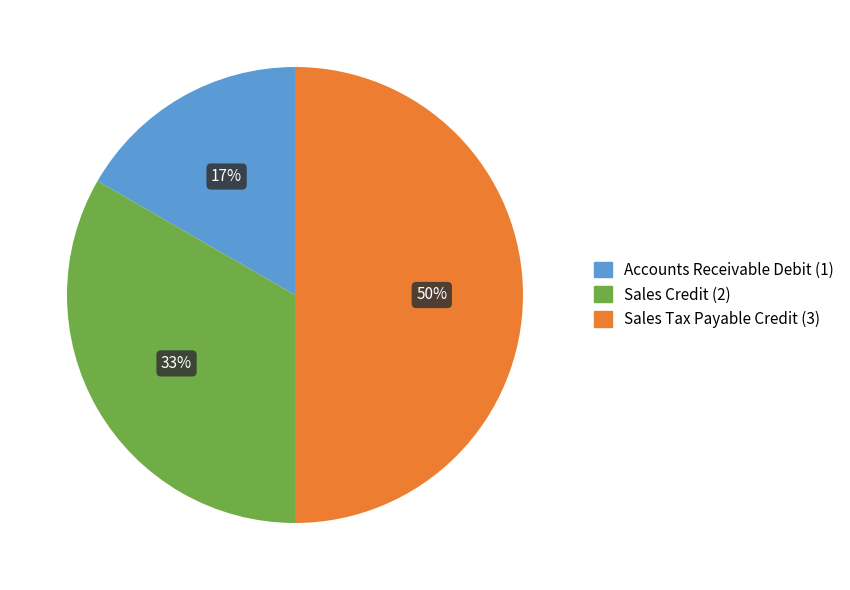

To the nearest percent, what is the combined percentage of Sales Tax Payable Credit and Sales Credit?

83%